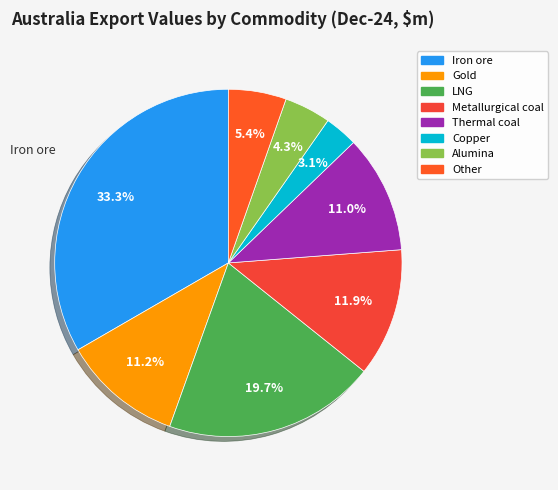

To the nearest percent, what is the average slice percentage?

12%